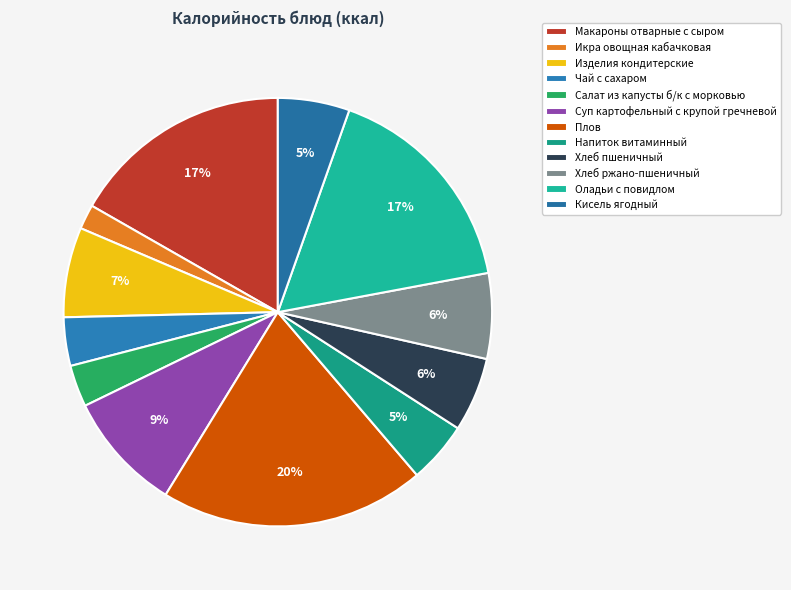

Count the number of slices in the pie.

12